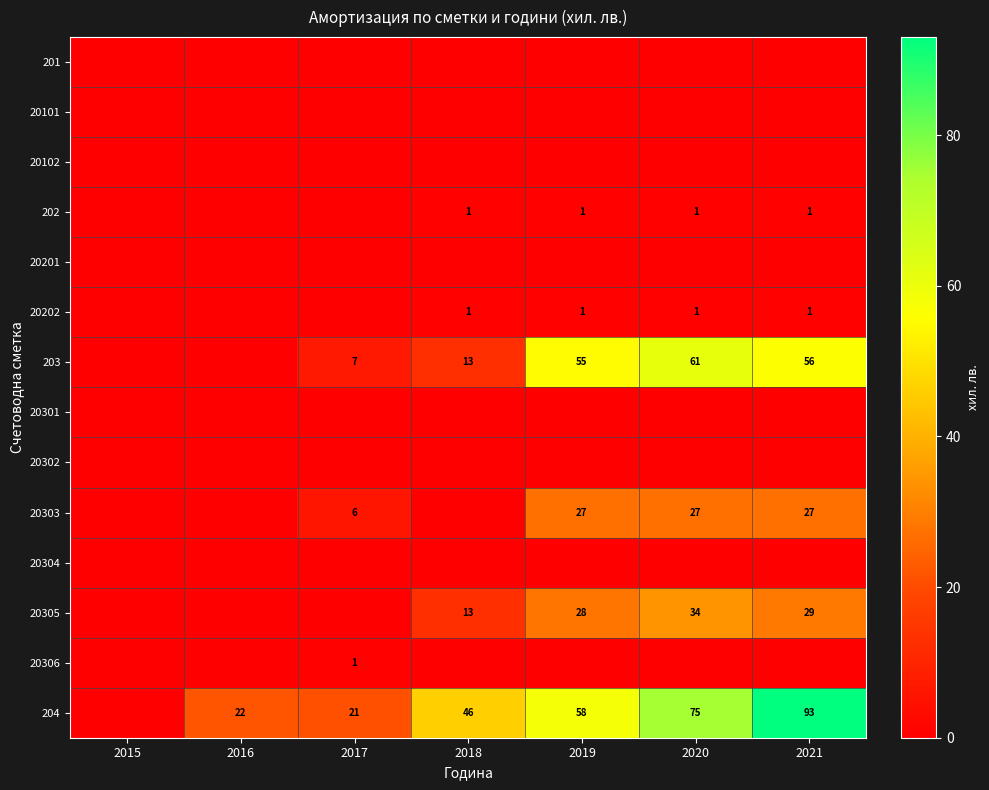

At how many categories does at least one series exceed 6?

6